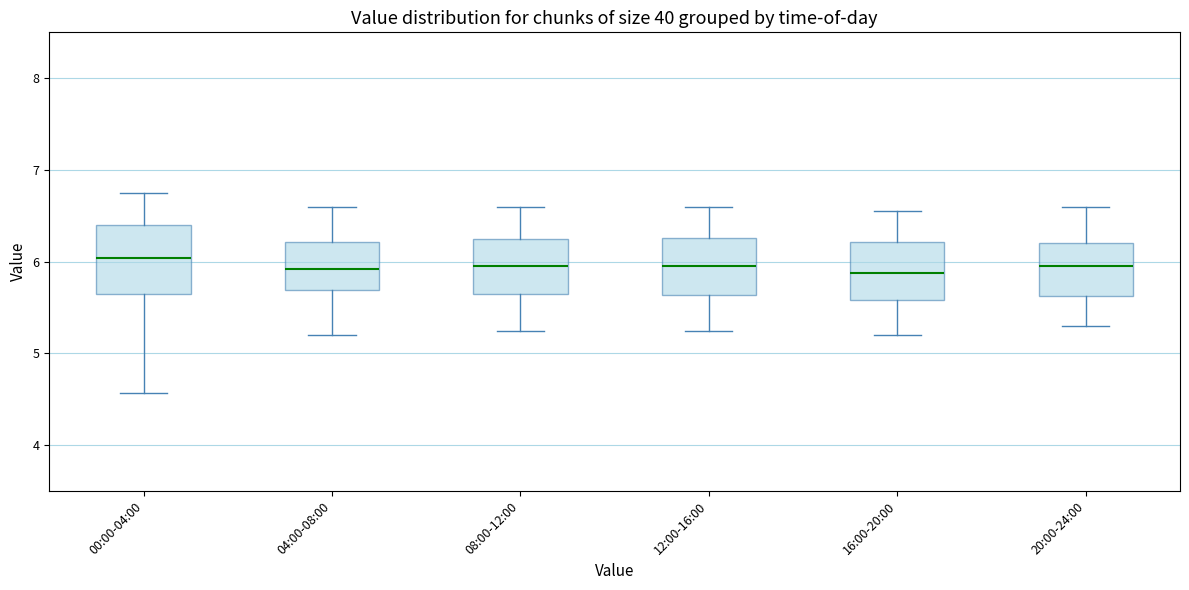

Reading left to right, transcribe this box plot: for each box, give where its median line is, the range the box spans, and where its two whiskers end, as read against the y-axis. The values are not printed on the chart, so give them approximately, as read against the axis.

00:00-04:00: median 6.0, box 5.7 to 6.4, whiskers 4.6 to 6.8
04:00-08:00: median 5.9, box 5.7 to 6.2, whiskers 5.2 to 6.6
08:00-12:00: median 6.0, box 5.7 to 6.3, whiskers 5.3 to 6.6
12:00-16:00: median 6.0, box 5.6 to 6.3, whiskers 5.3 to 6.6
16:00-20:00: median 5.9, box 5.6 to 6.2, whiskers 5.2 to 6.6
20:00-24:00: median 6.0, box 5.6 to 6.2, whiskers 5.3 to 6.6